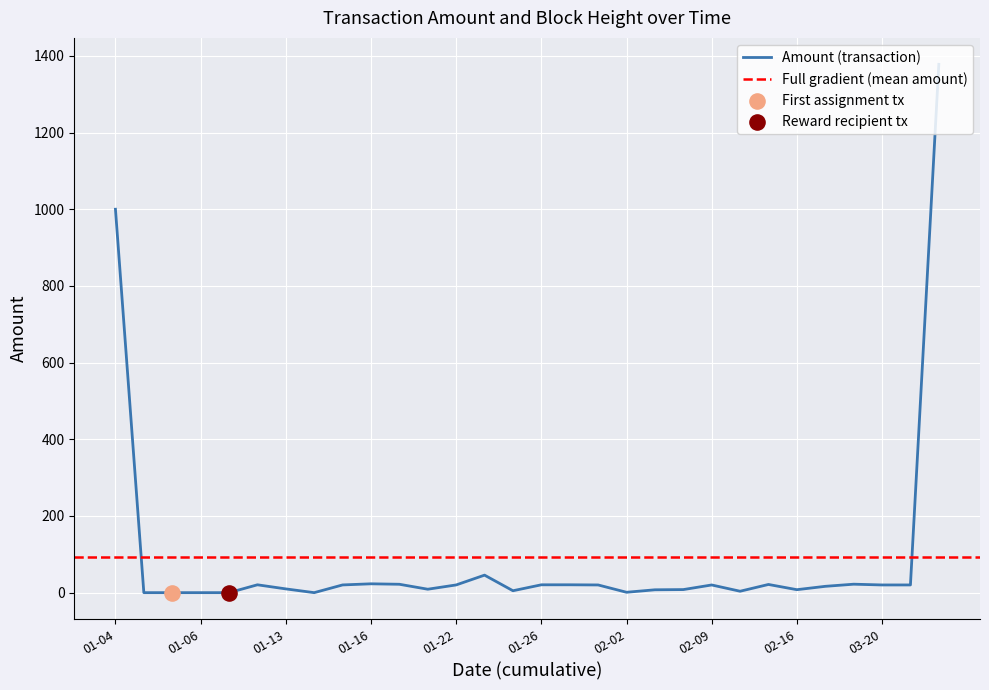

What is the highest value of the Amount (transaction) series?

1378.0